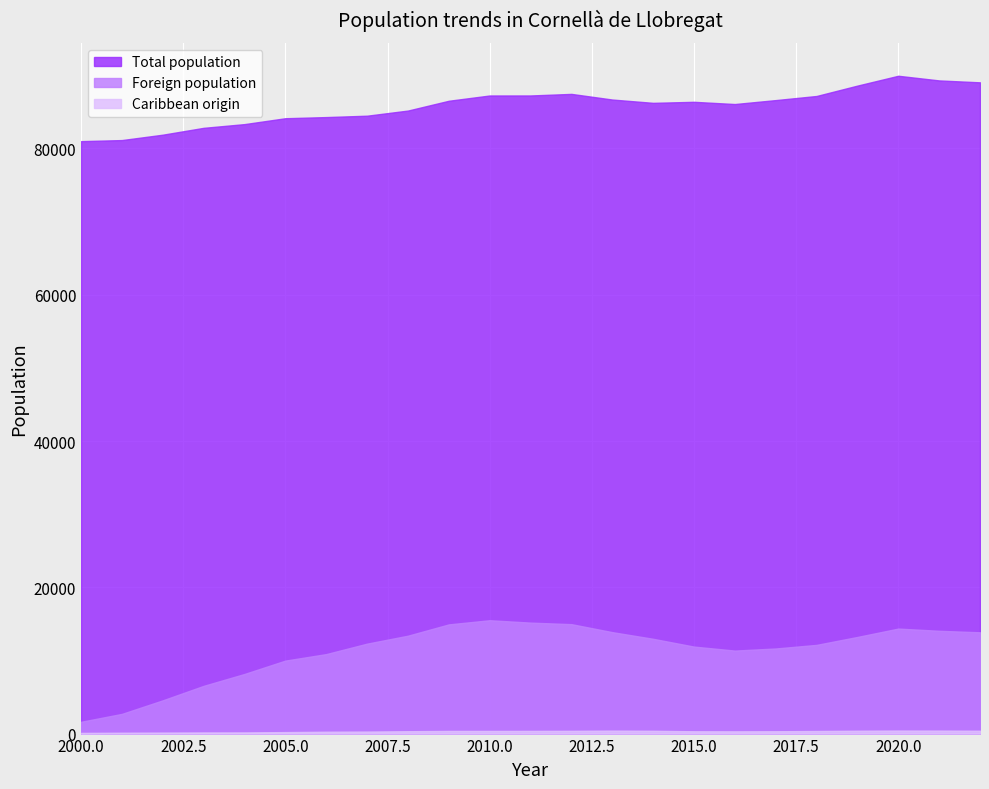

Which category has the highest value in the Caribbean origin series?

2020